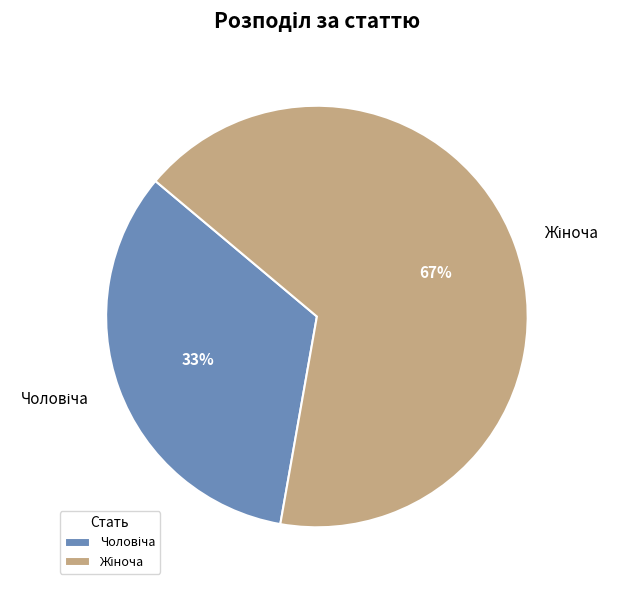

To the nearest percent, what is the average slice percentage?

50%